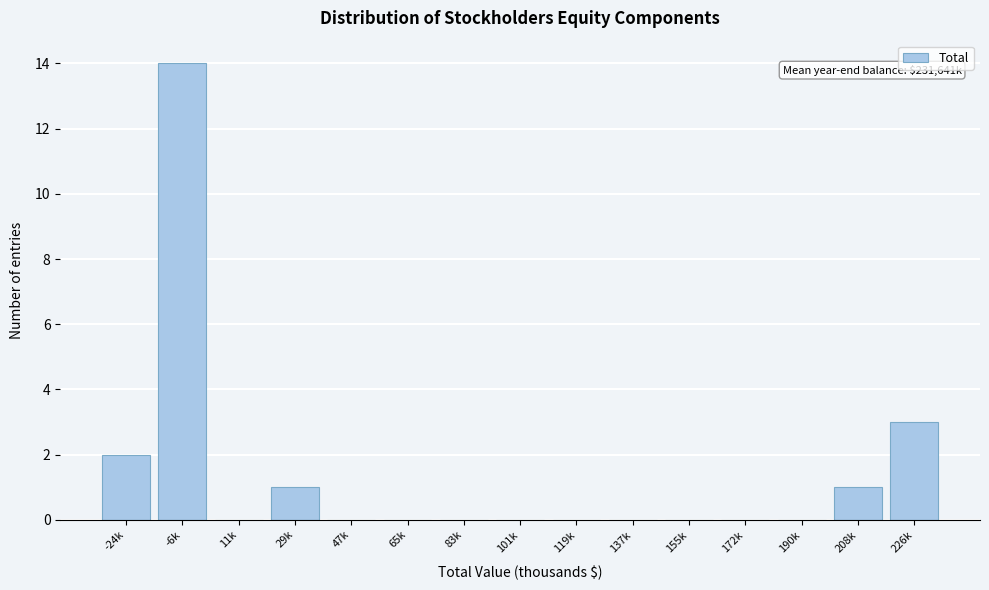

Reading left to right, what are all the values shown in this chart?

-24k=2	-6k=14	11k=0	29k=1	47k=0	65k=0	83k=0	101k=0	119k=0	137k=0	155k=0	172k=0	190k=0	208k=1	226k=3